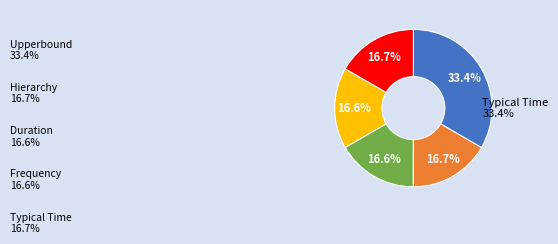

Is there a majority slice in this chart?

No